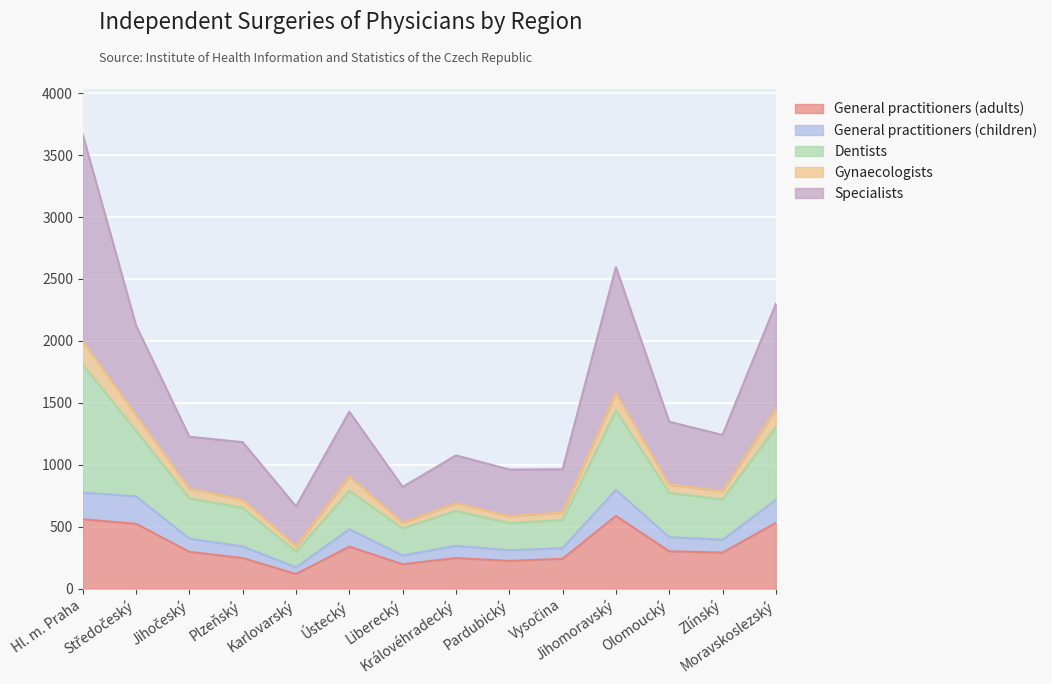

What is the label of the 6th point from the left?

Ústecký